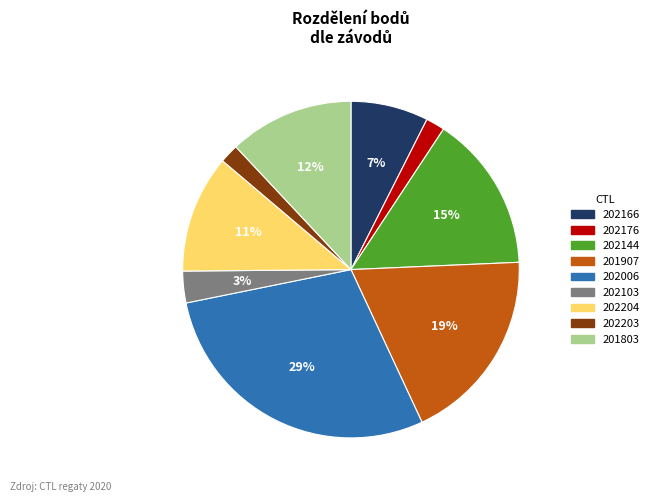

What is the largest slice in the pie chart?

202006